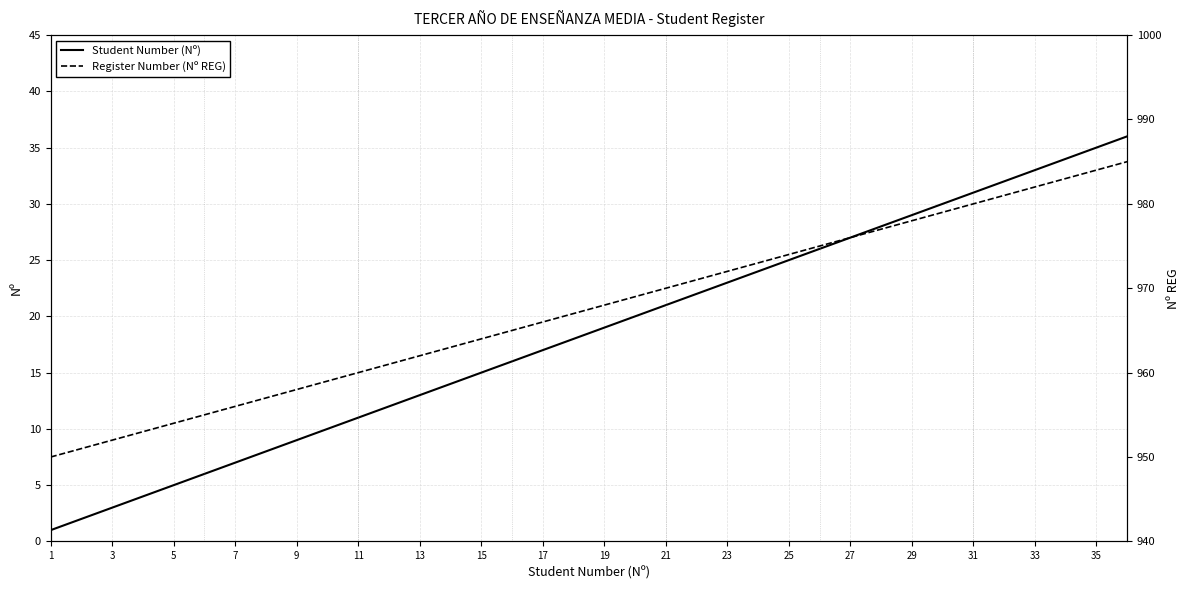

Which category has the lowest value in the Student Number (Nº) series?

1